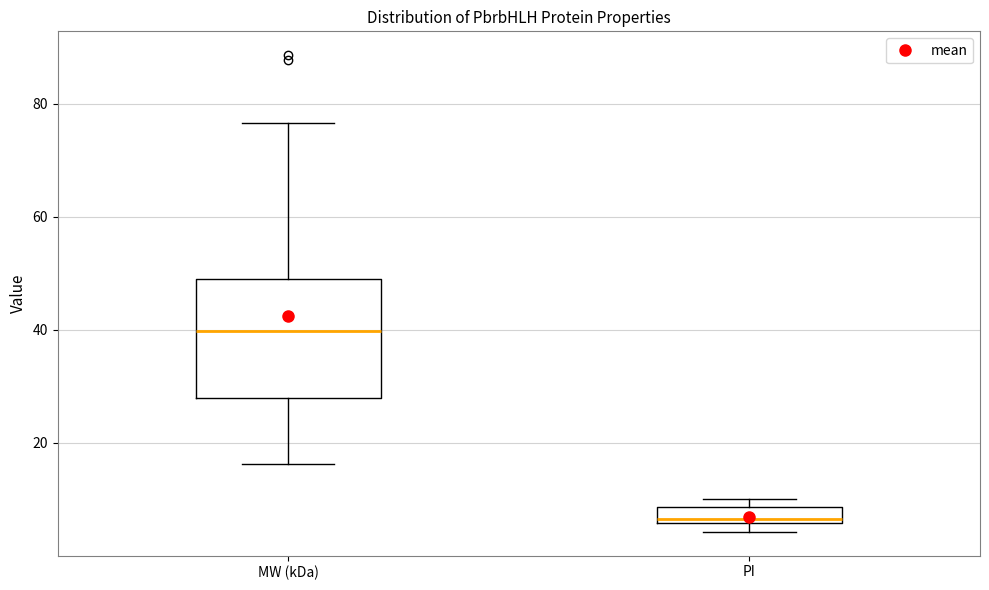

Where does the lower whisker of the box for MW (kDa) end on the y-axis? The values are not printed on the chart, so give them approximately, as read against the axis.

16